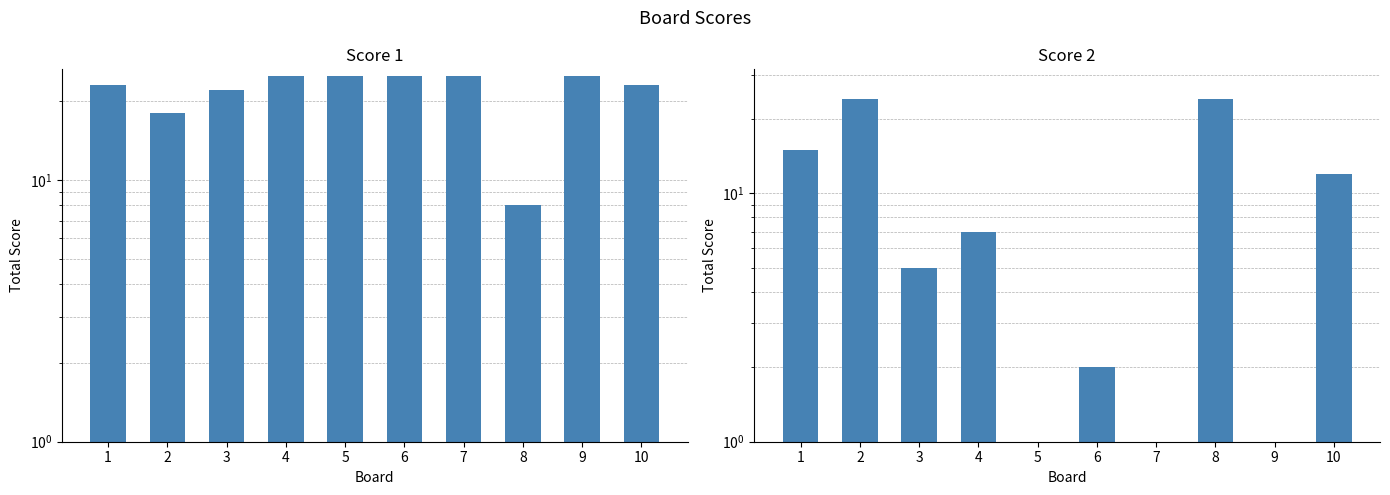

Reading left to right, extract all data points from this chart.

Score 1: 1=23.0	2=18.0	3=22.0	4=25.0	5=25.0	6=25.0	7=25.0	8=8.0	9=25.0	10=23.0
Score 2: 1=15.0	2=24.0	3=5.0	4=7.0	5=0.1	6=2.0	7=0.1	8=24.0	9=0.1	10=12.0